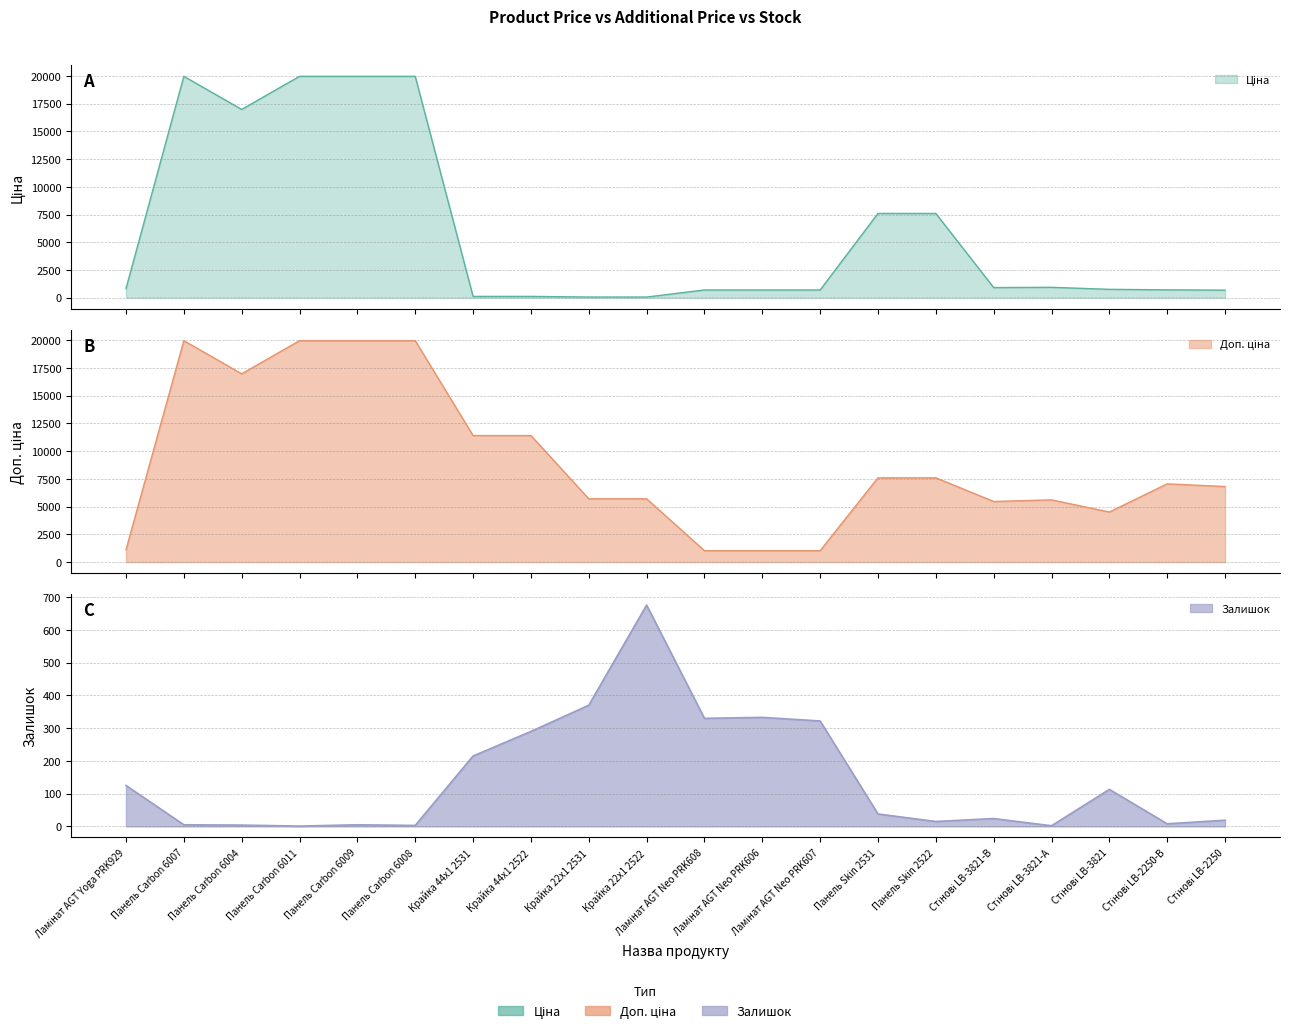

At which category does Доп. ціна reach its first local valley?

Панель Carbon 6004